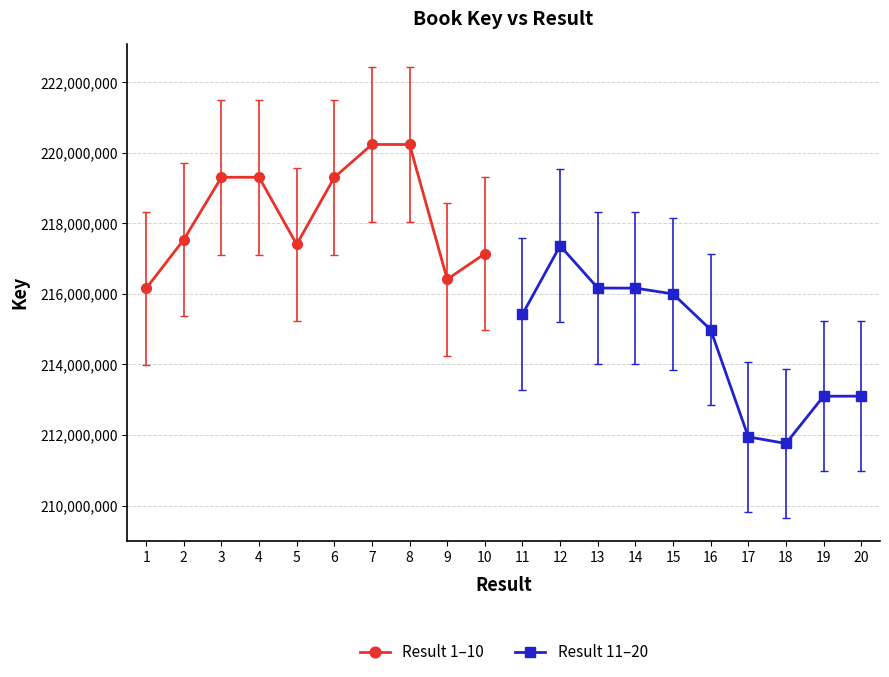

What is the value of the Result 11–20 point at the 7th from the left?

211944518